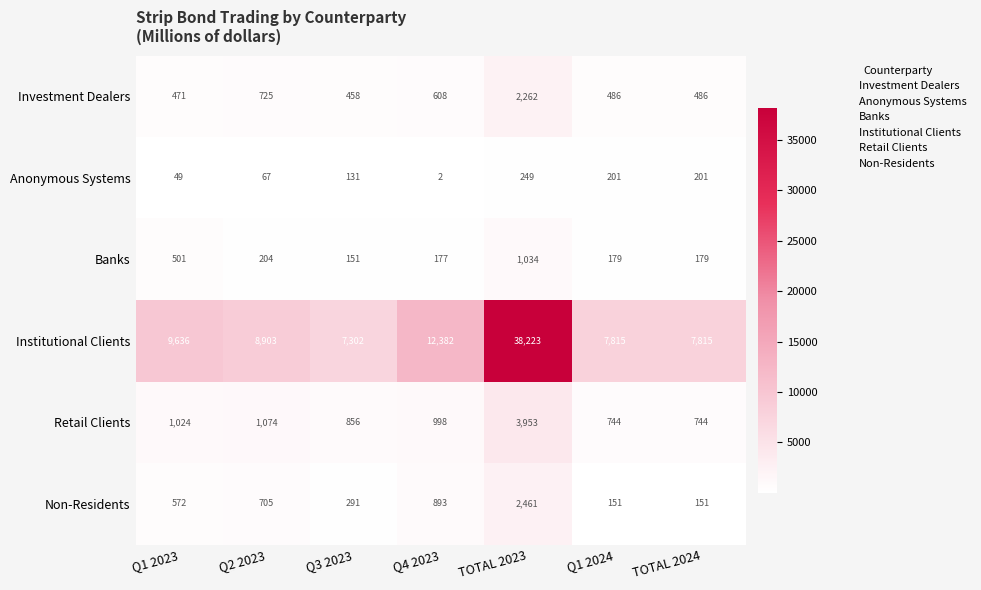

Where does the Institutional Clients series first go above 8903?

Q1 2023